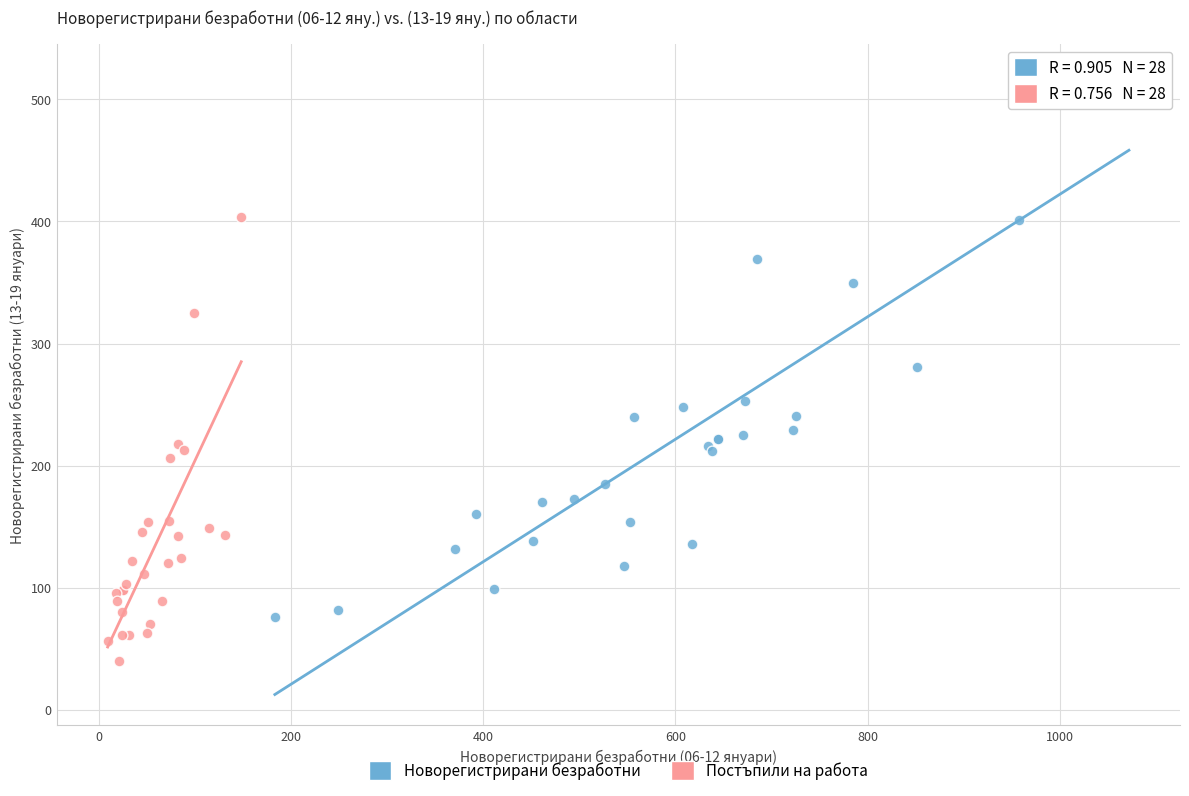

Which series has the largest Y range (max minus min)?

Новорегистрирани безработни